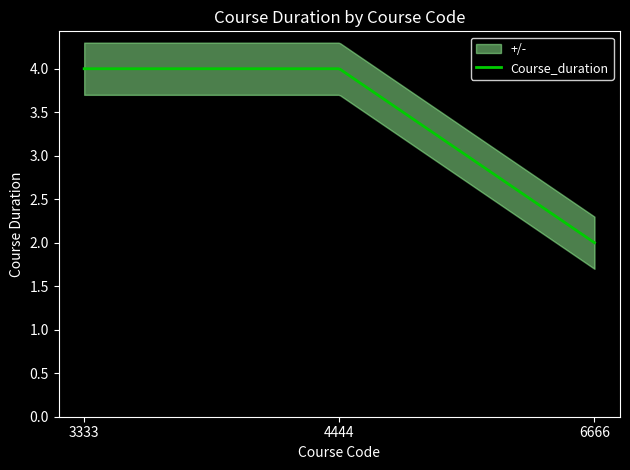

How many lines are shown in the chart?

1